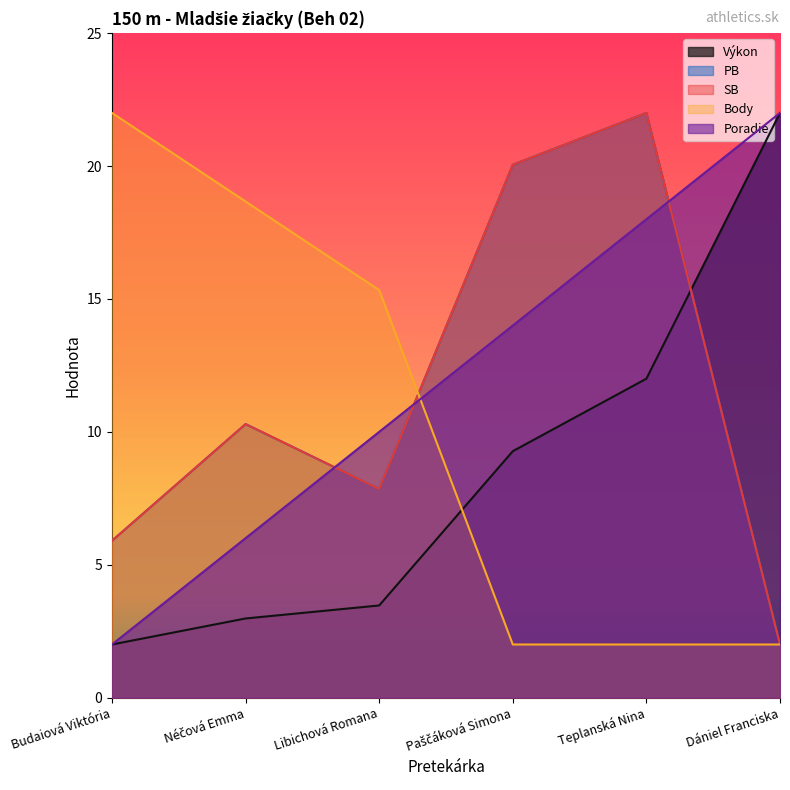

What is the average value of the SB series?

11.3